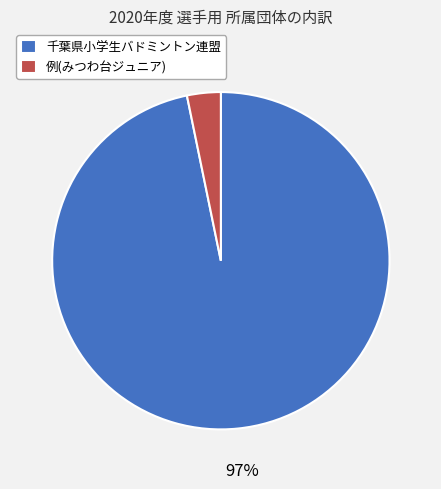

To the nearest percent, what is the combined percentage of 千葉県小学生バドミントン連盟 and 例(みつわ台ジュニア)?

100%